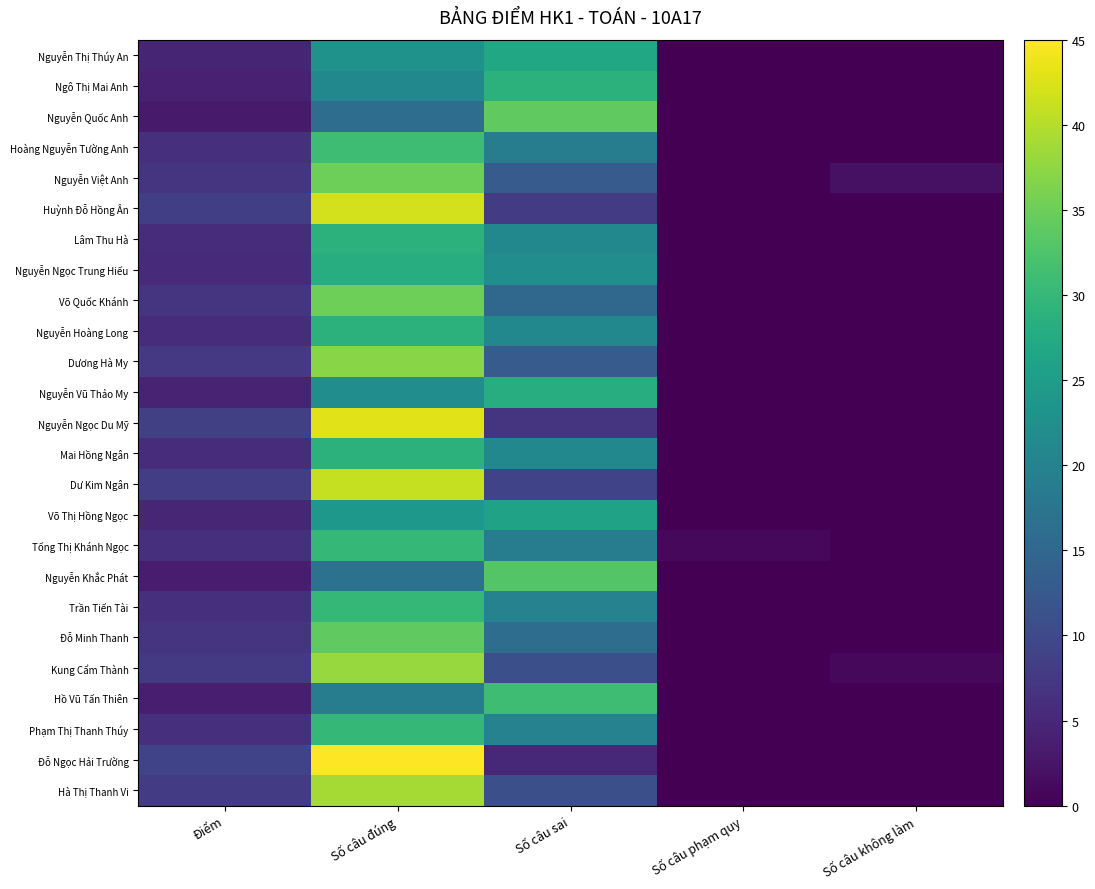

Which series has the largest total across all categories?

Đỗ Ngọc Hải Trường